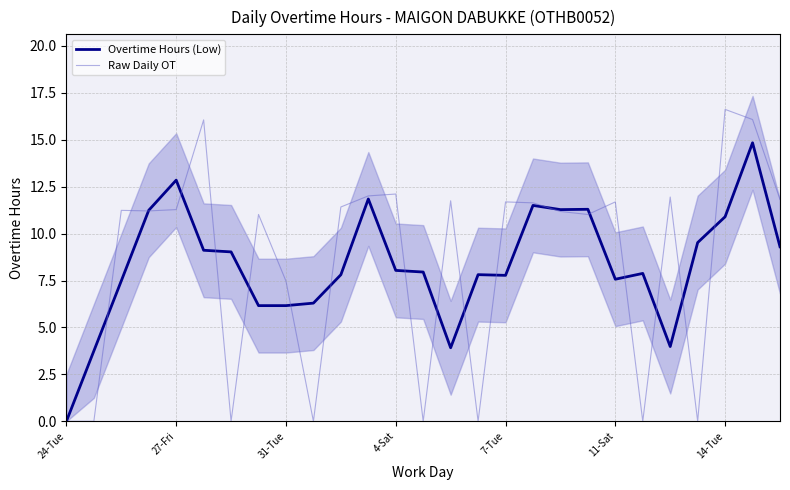

Is this an area chart (filled region under the line)?

No